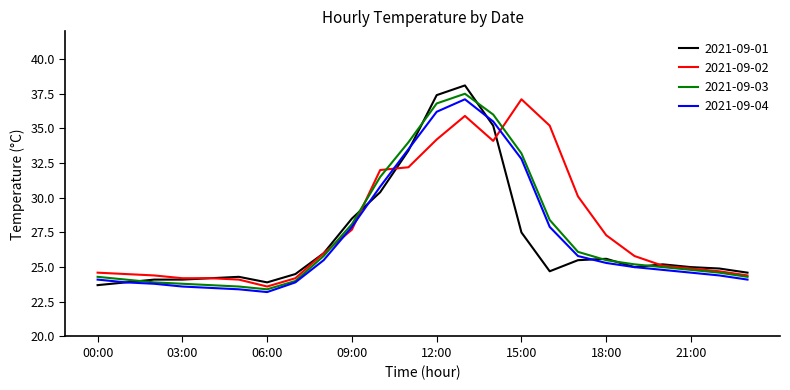

Which series has the largest total across all categories?

2021-09-02